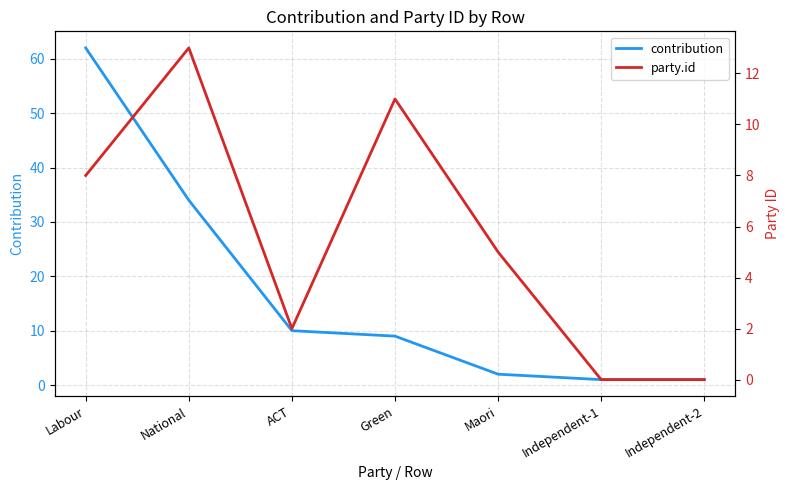

What position from the right is Independent-2?

1